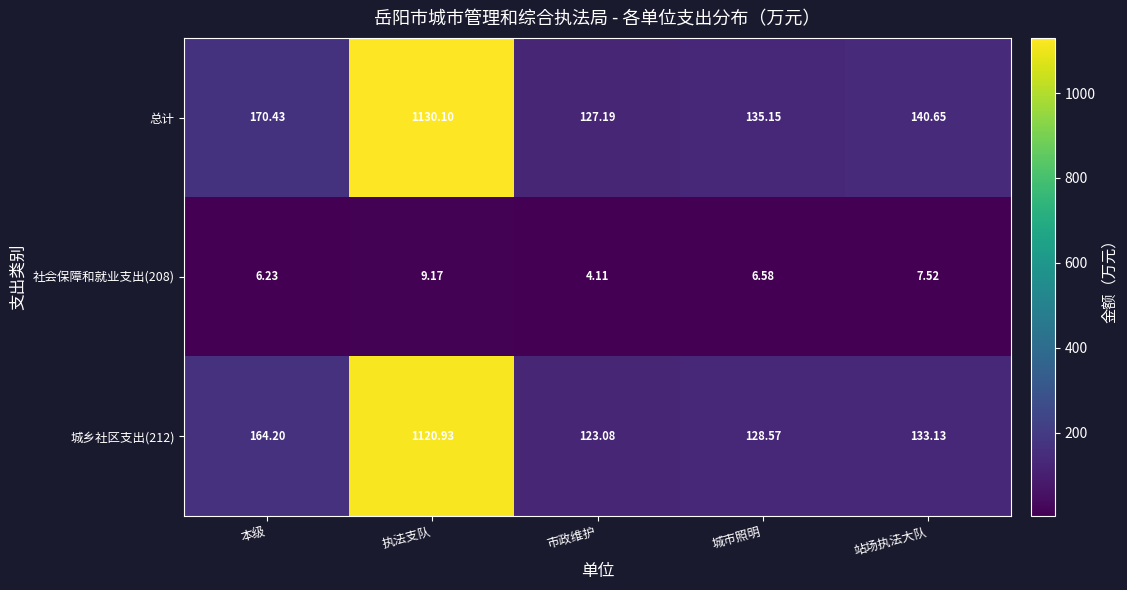

List the series in order of their peak value, lowest first.

社会保障和就业支出(208), 城乡社区支出(212), 总计